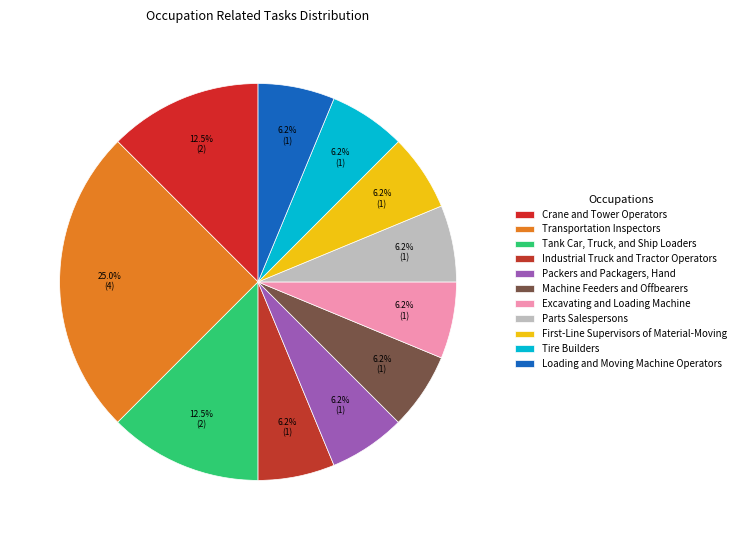

Count the number of slices in the pie.

11